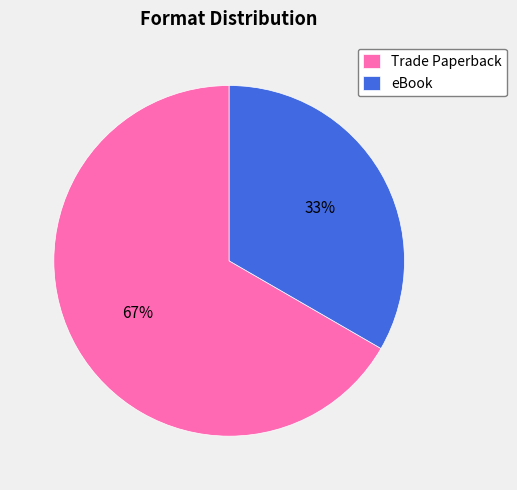

What is the smallest slice in the pie chart?

eBook